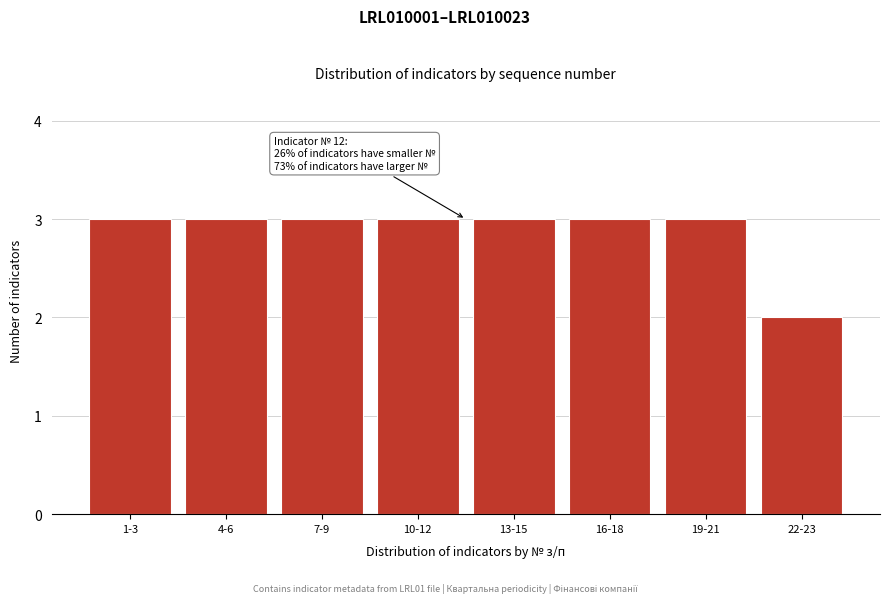

Reading left to right, what are all the values shown in this chart?

1-3=3	4-6=3	7-9=3	10-12=3	13-15=3	16-18=3	19-21=3	22-23=2